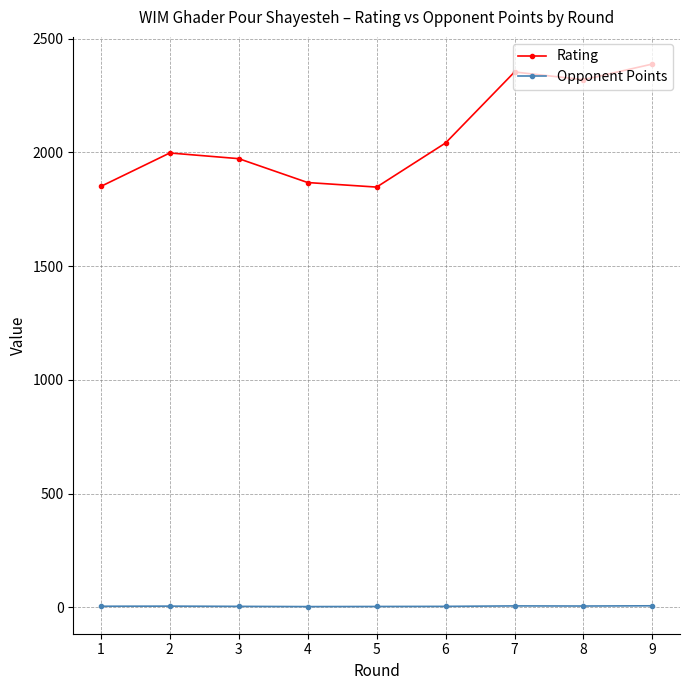

Which series has the largest range (max minus min)?

Rating